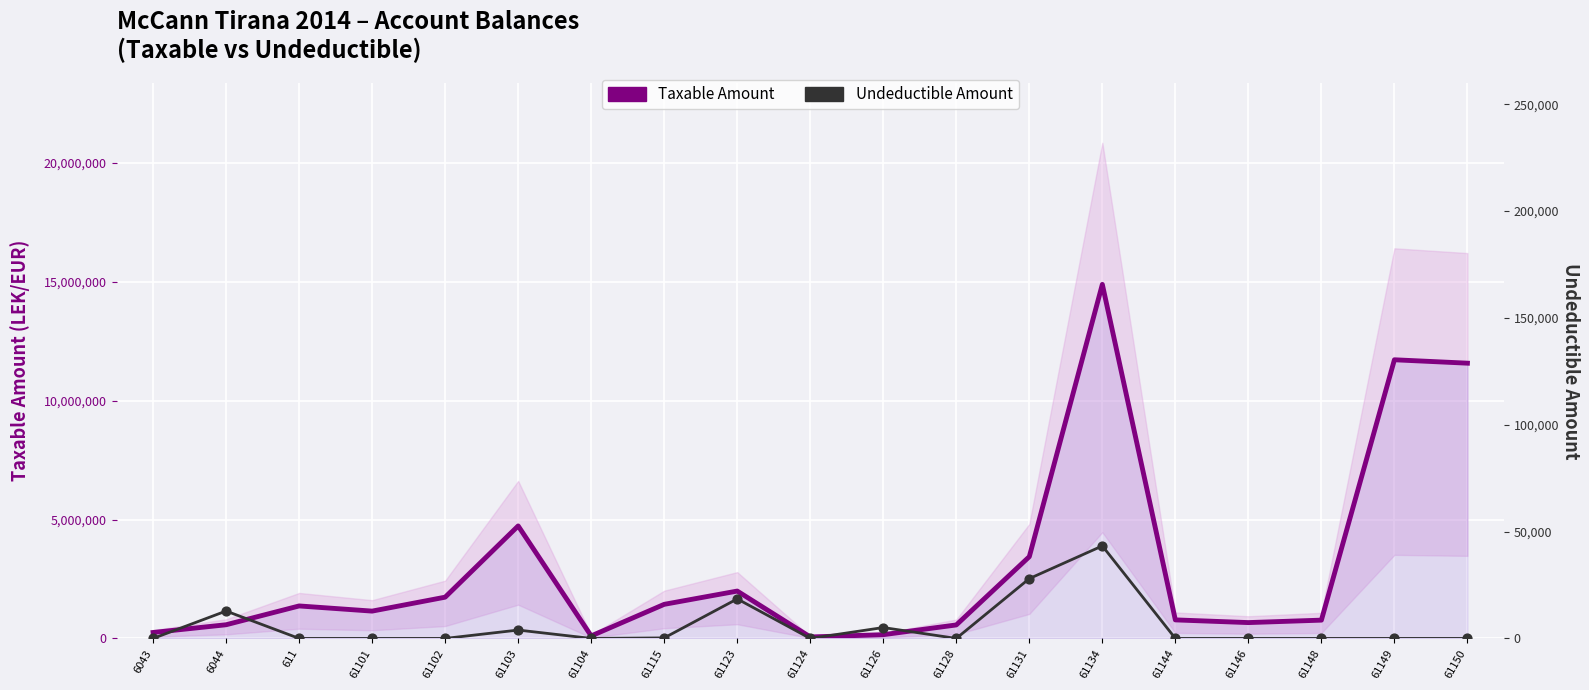

Is the value of Taxable Amount at 61124 greater than the value of Undeductible Amount at 61134?

Yes